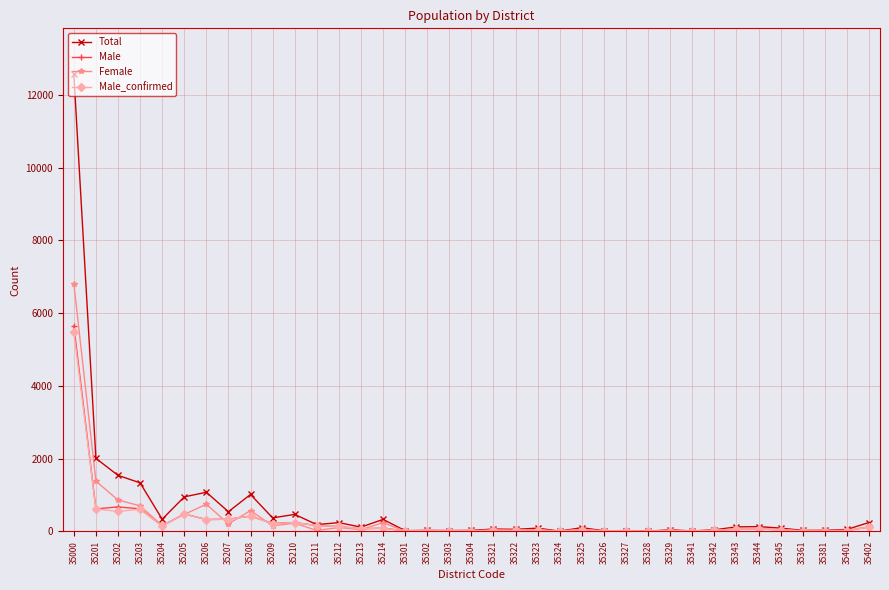

What are all the series names shown in the legend?

Total, Male, Female, Male_confirmed